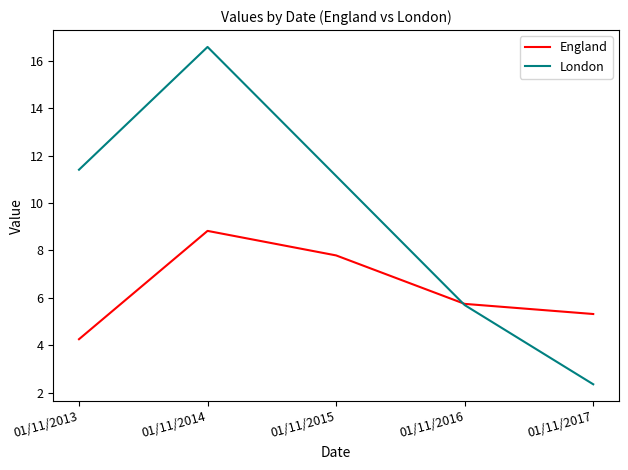

True or false: England has more than 1 points higher than both neighbors.

False